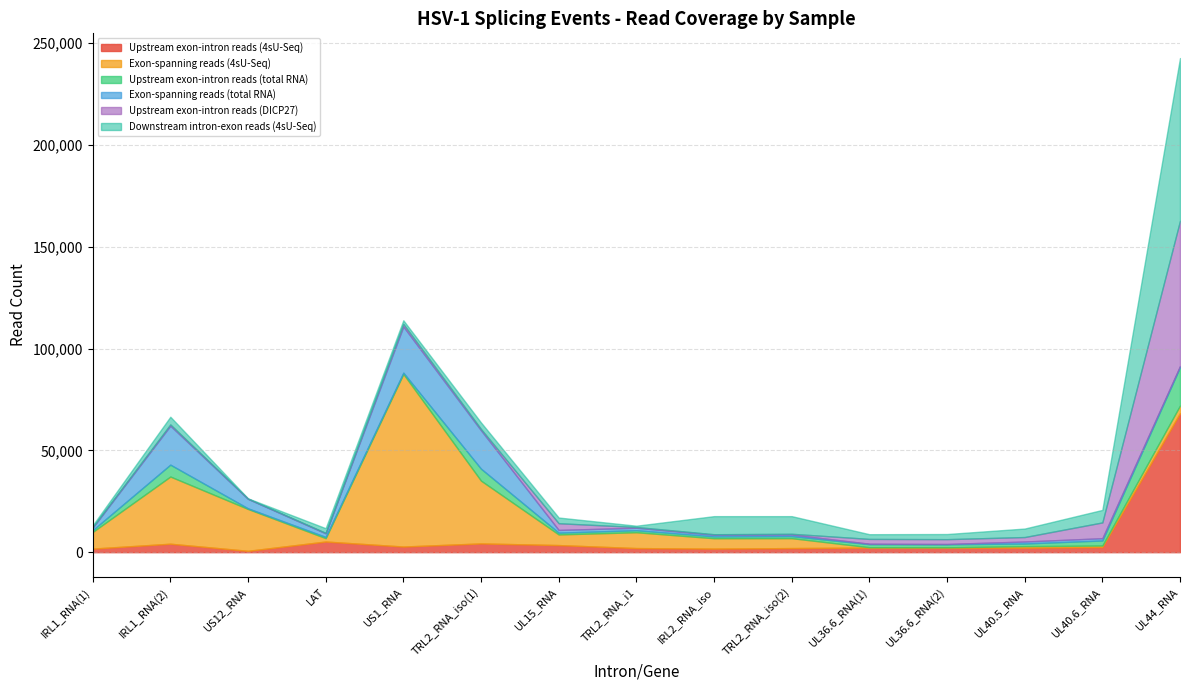

True or false: Exon-spanning reads (4sU-Seq) has more than 1 interior local peaks.

True